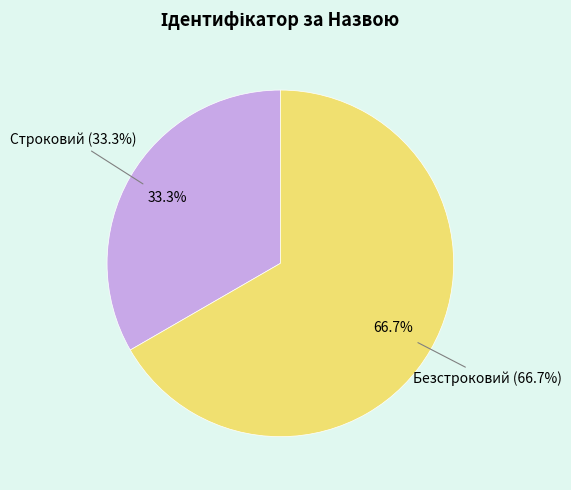

What is the ratio of the value at Безстроковий to the value at Строковий?

2.0